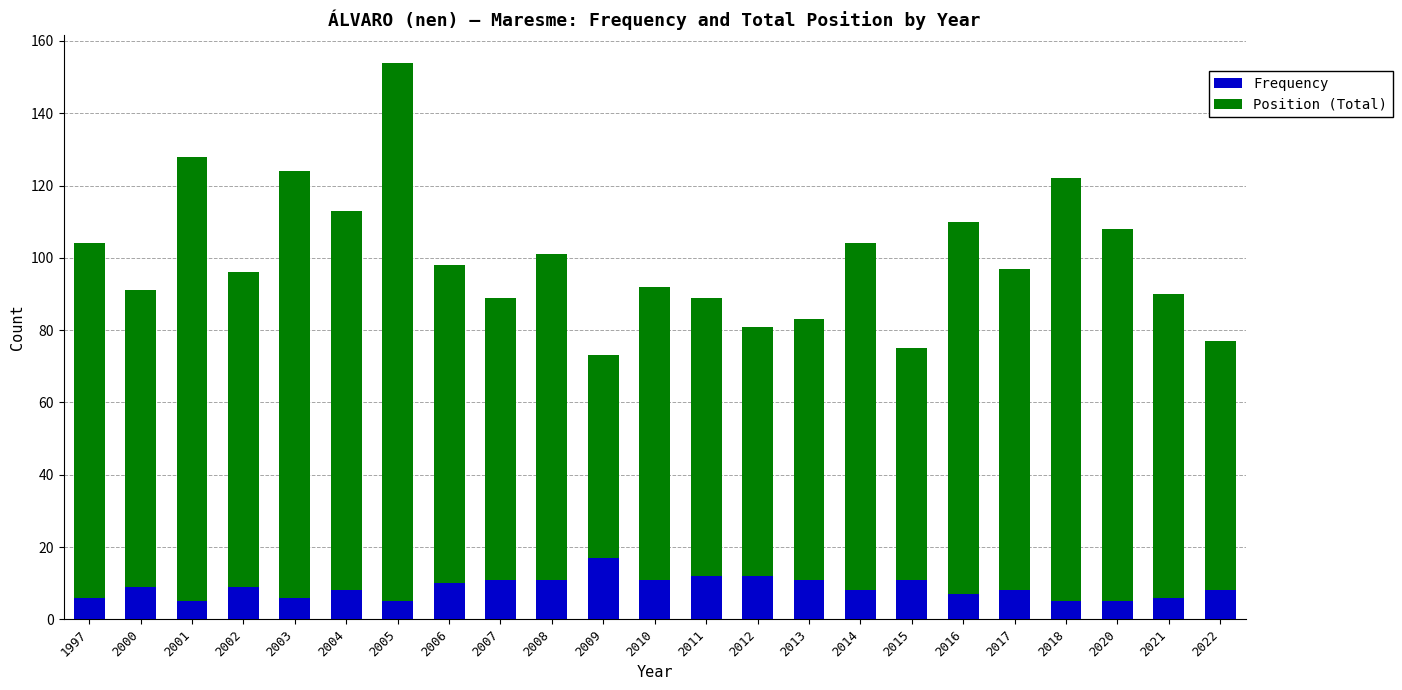

What is the highest value of the Frequency series?

17